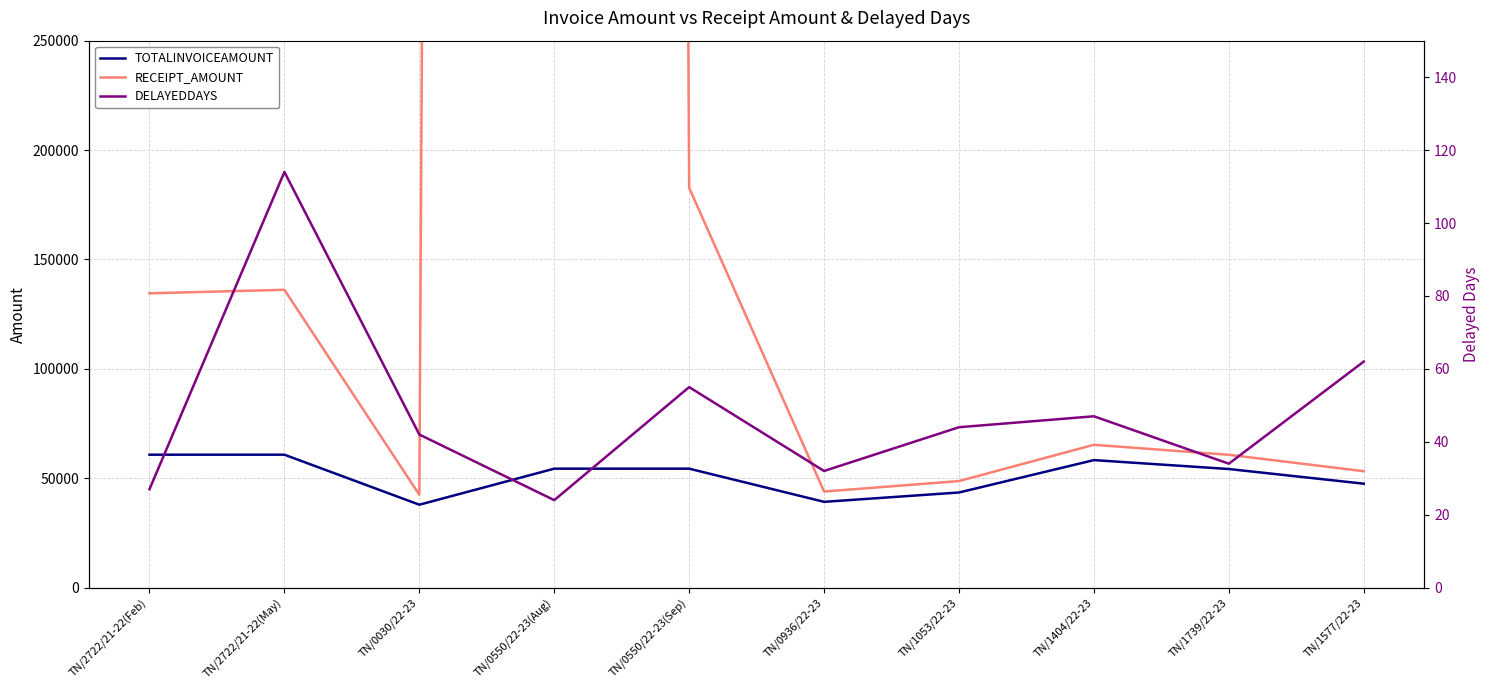

How many data points does each series have?

10